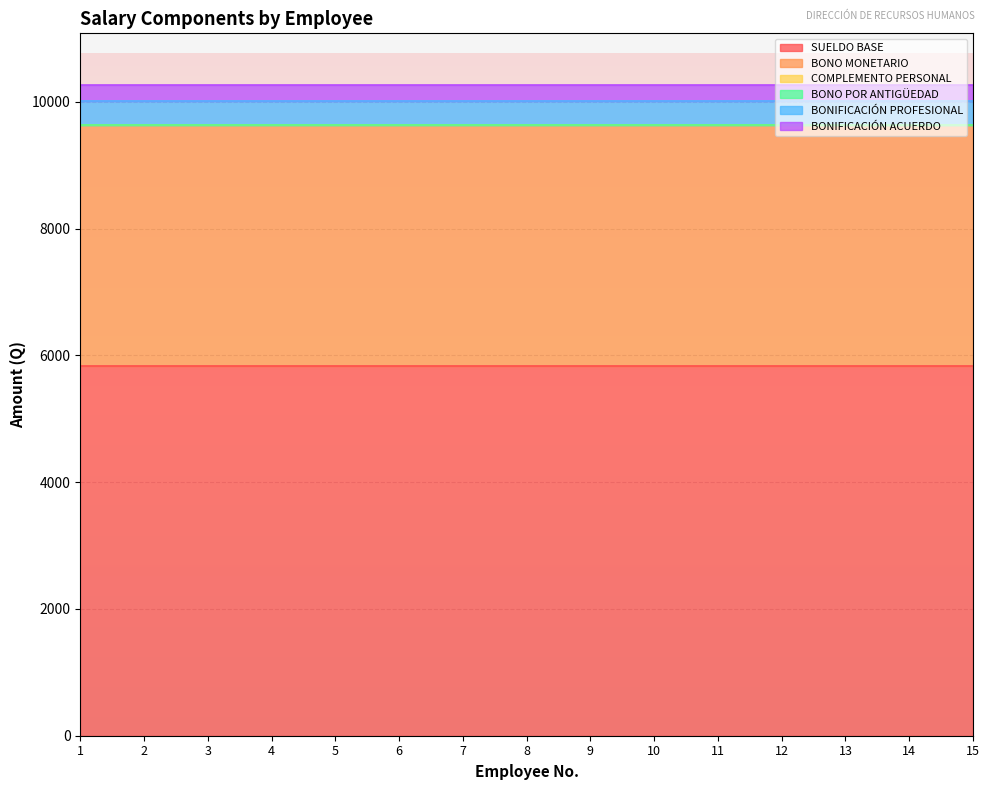

What are all the series names shown in the legend?

SUELDO BASE, BONO MONETARIO, COMPLEMENTO PERSONAL, BONO POR ANTIGÜEDAD, BONIFICACIÓN PROFESIONAL, BONIFICACIÓN ACUERDO